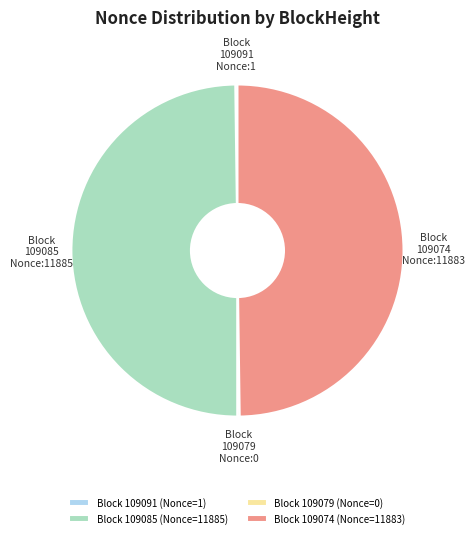

Combined, do Block 109085 and Block 109074 account for over 50%?

Yes